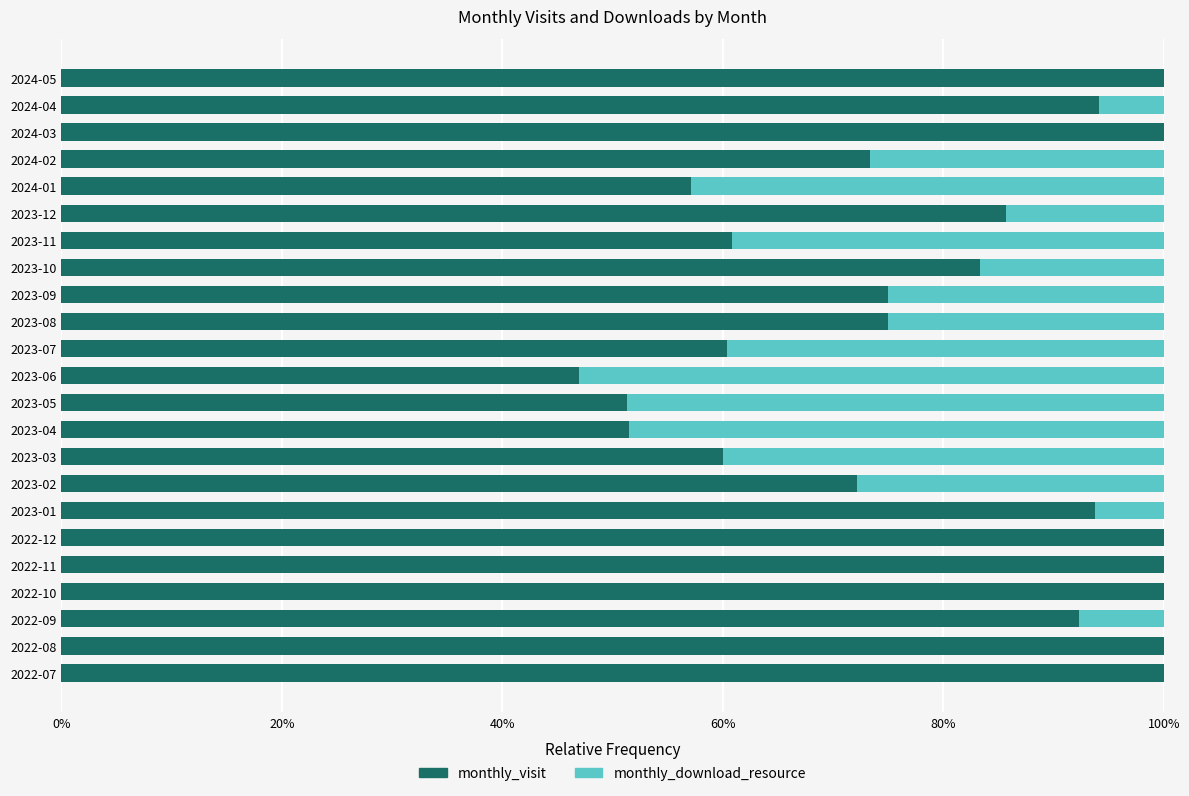

Is it true that monthly_visit equals 100.0 at 2024-05?

True